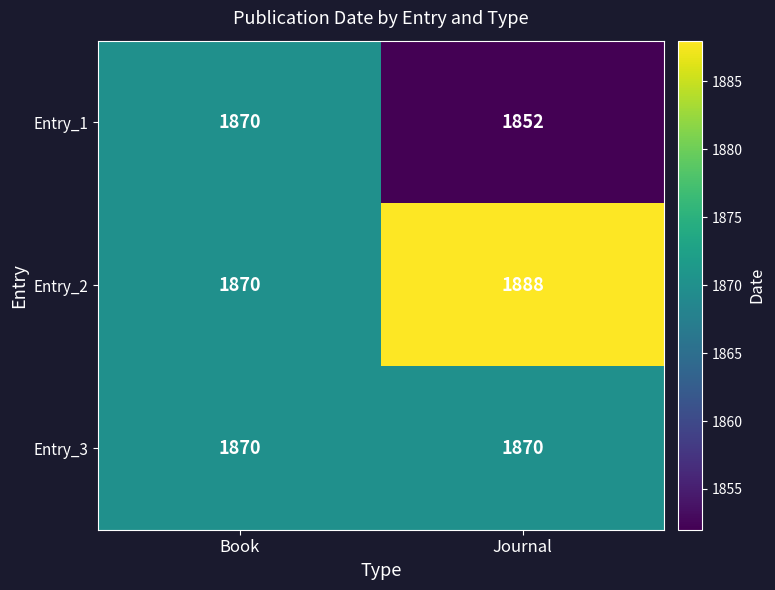

Is it true that Entry_3 equals 1870 at Journal?

True